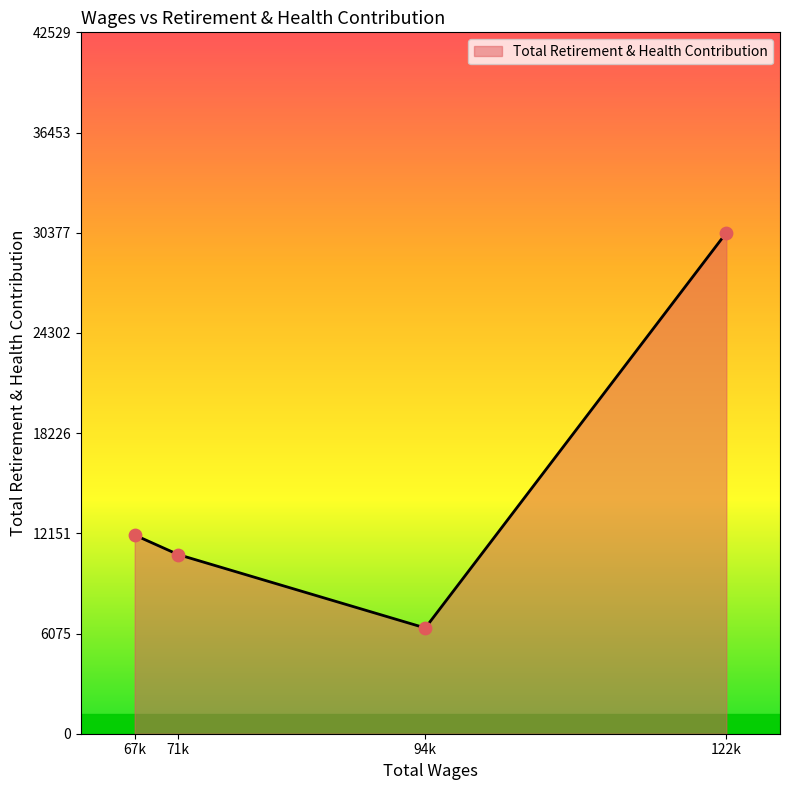

What is the change in value from 67k to 71k?

-1186